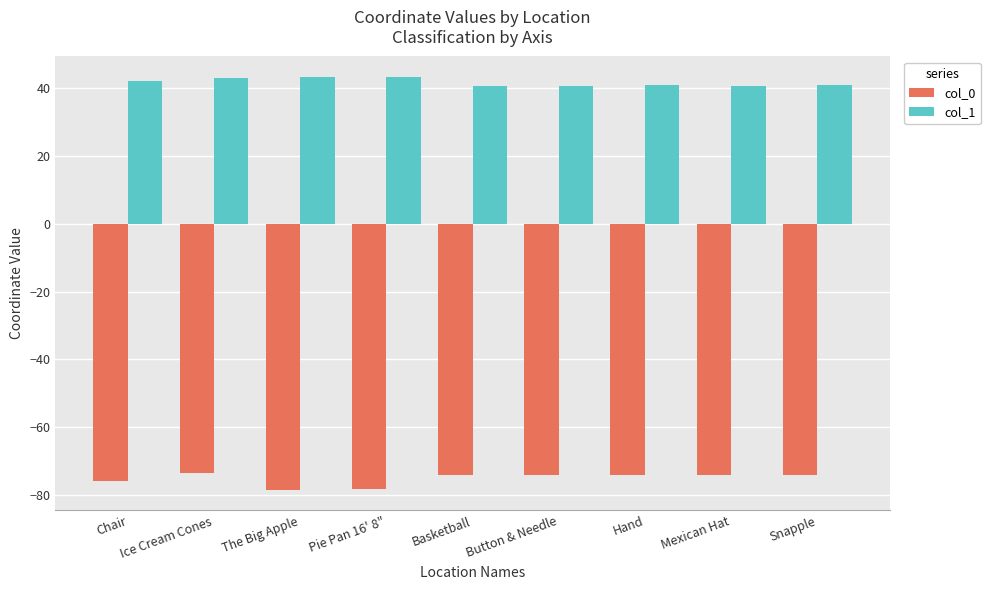

Rank the series by their maximum value, from lowest to highest.

col_0, col_1